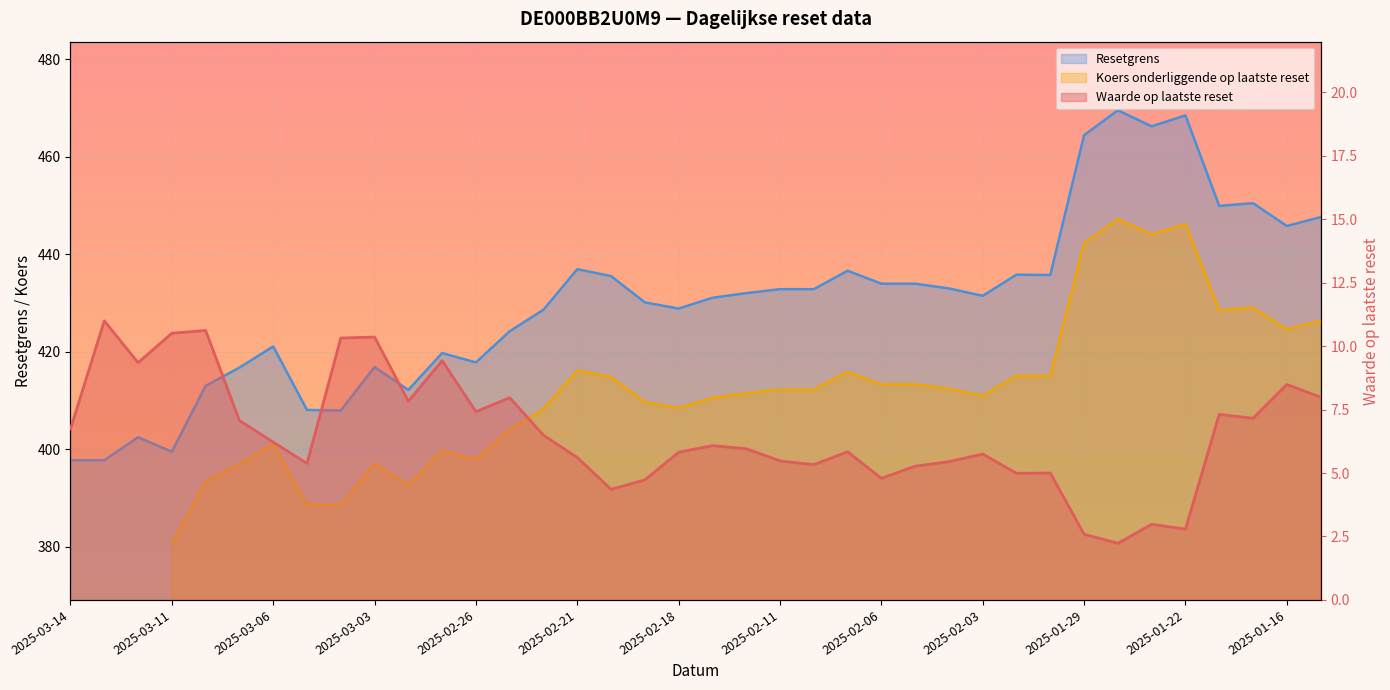

What is the spread (max minus min) of values at 2025-02-05?

428.7